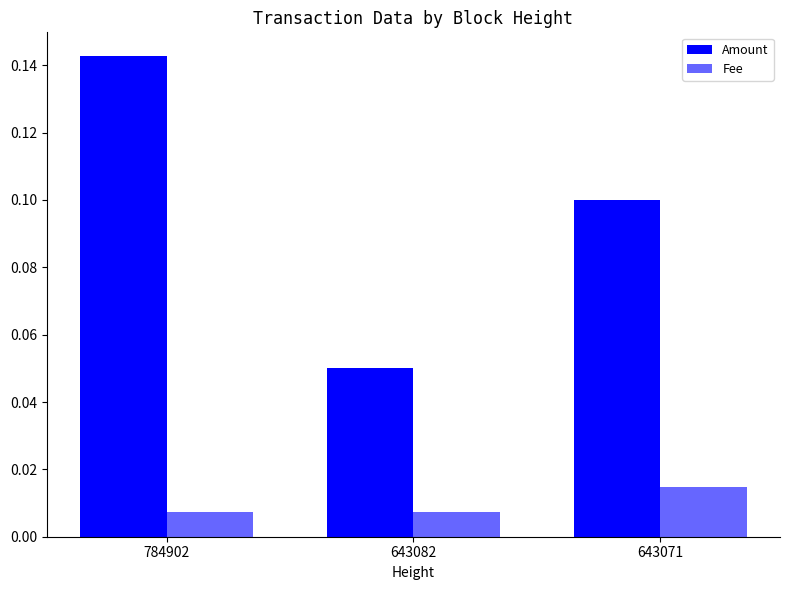

At which label is Amount closest to 0?

643082